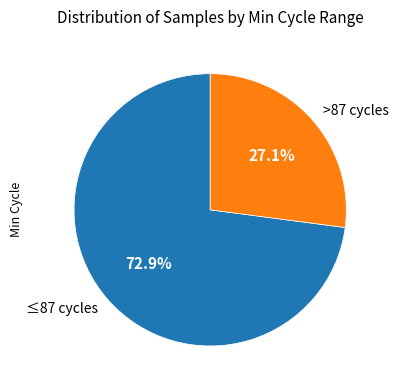

Which slice is the largest?

≤87 cycles